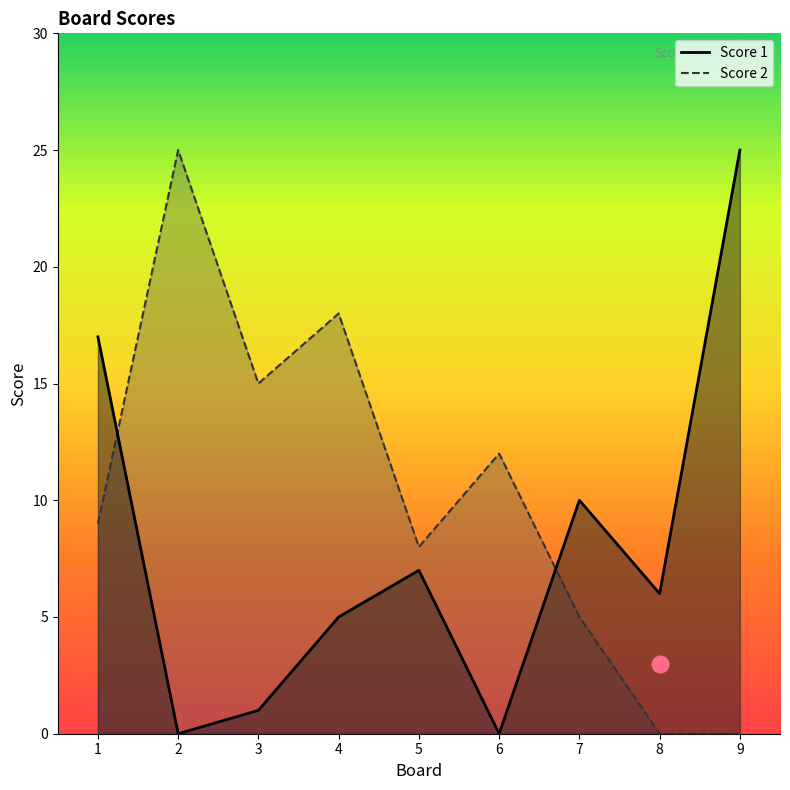

True or false: Score 1 has more than 2 points higher than both neighbors.

False